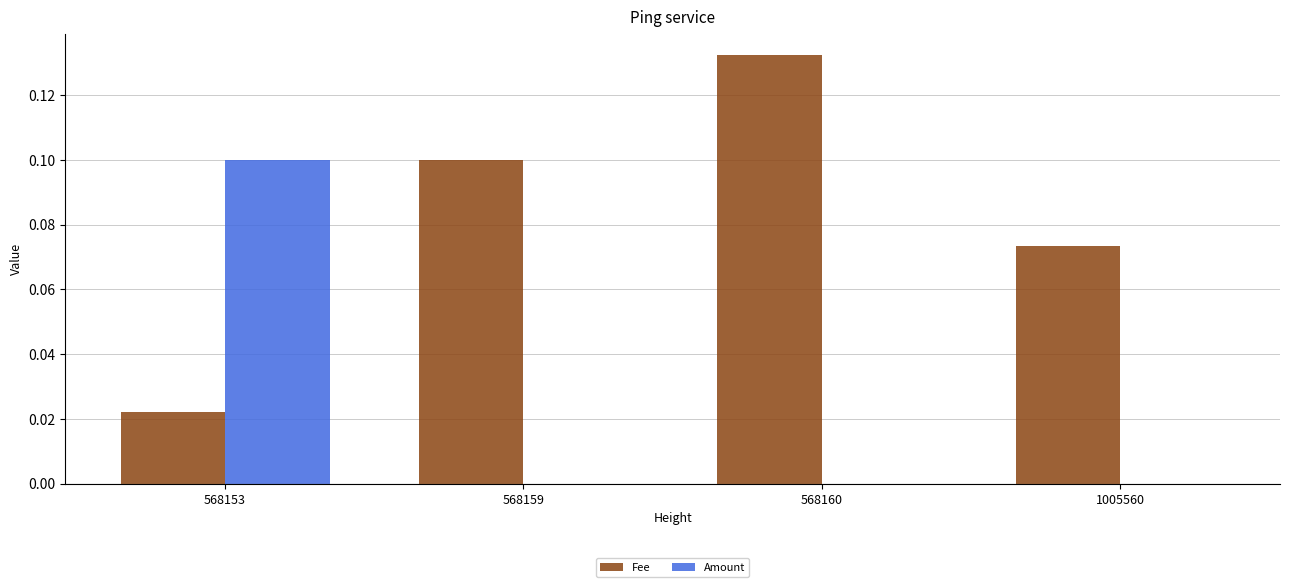

The Fee series shows 0.1 at 568159. True or false?

True